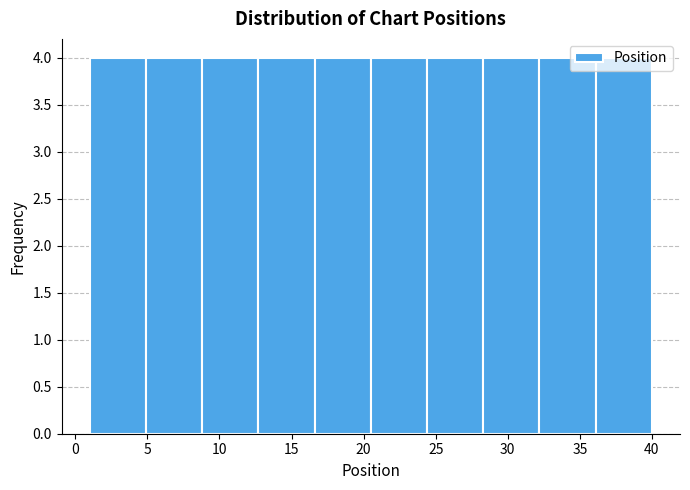

Reading left to right, transcribe this chart: for each bar, give the range it covers on the x-axis and its height. Neither the bar edges nor the heights are printed on the chart, so give them approximately, as read against the axes.

1.0 to 4.9: 4
4.9 to 8.8: 4
8.8 to 12.7: 4
12.7 to 16.6: 4
16.6 to 20.5: 4
20.5 to 24.4: 4
24.4 to 28.3: 4
28.3 to 32.2: 4
32.2 to 36.1: 4
36.1 to 40.0: 4